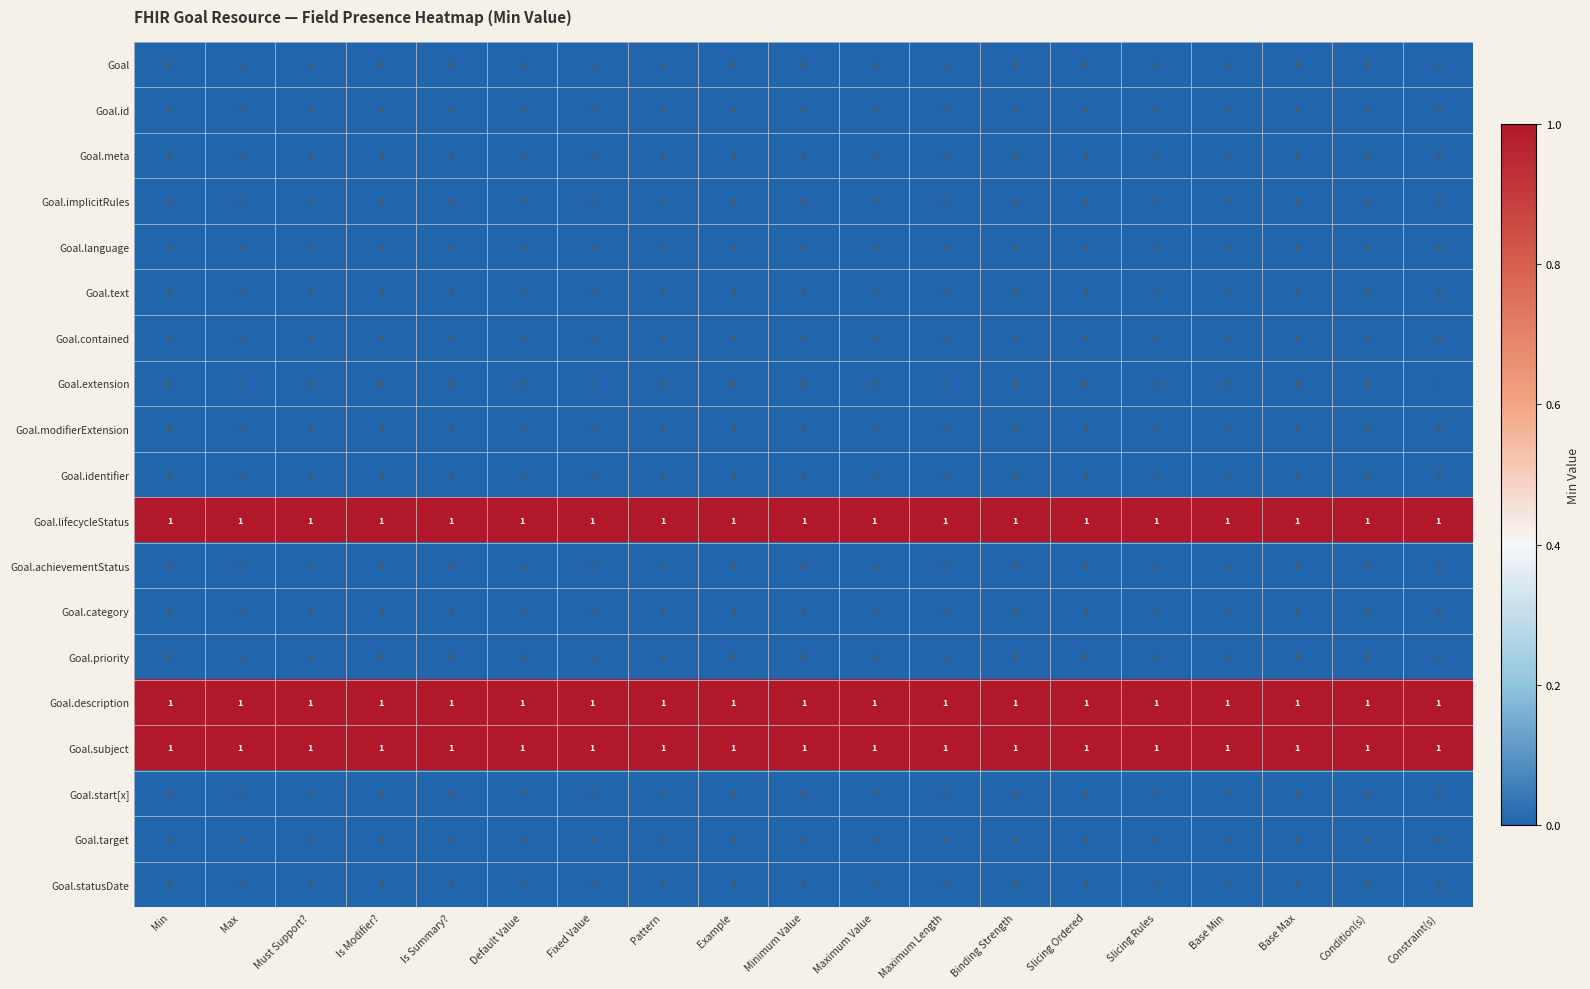

True or false: Goal.priority has a value of 0 at Base Min.

True